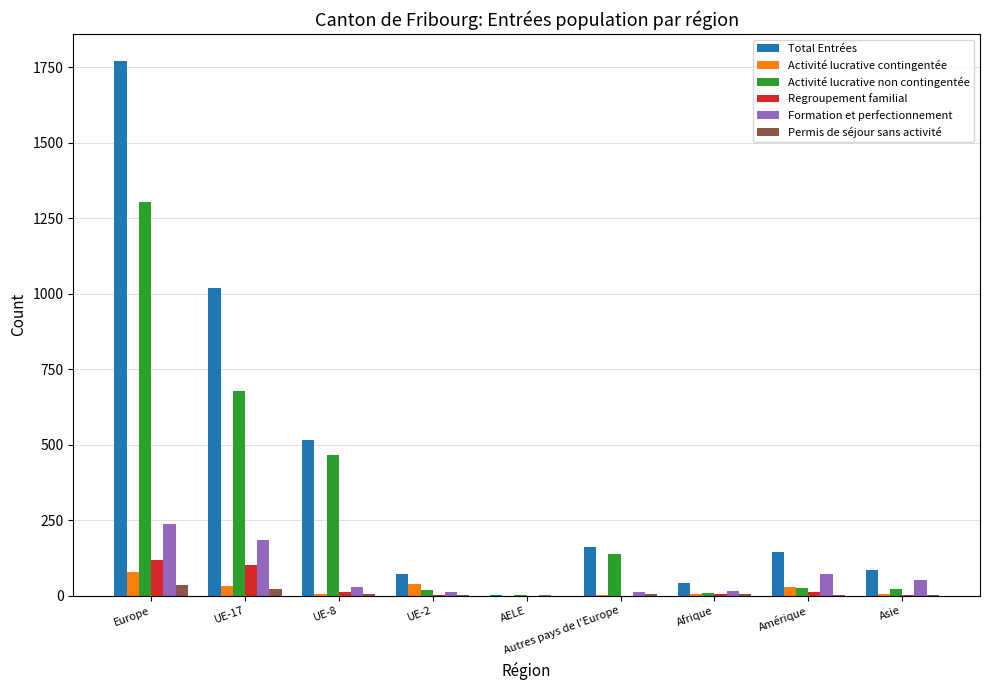

What is the total value across all series at Amérique?

286